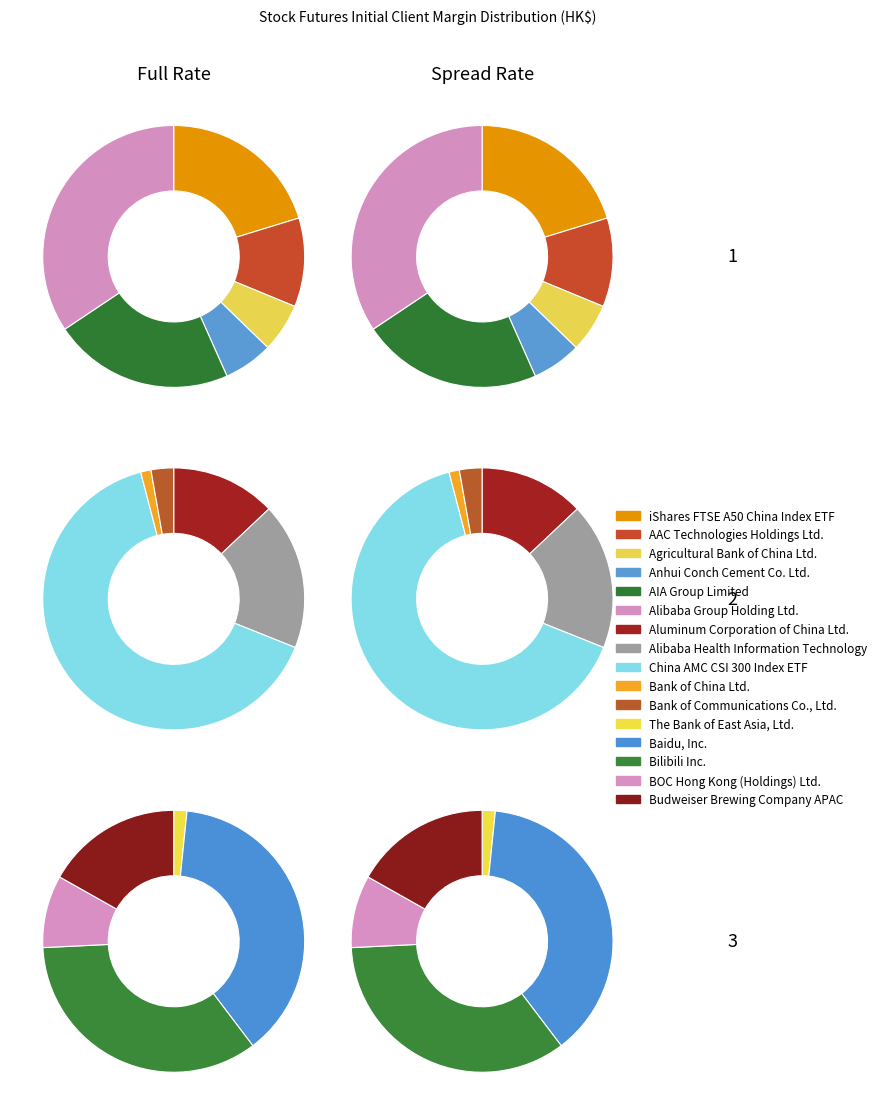

What is the change in value from Agricultural Bank of China Ltd. to Baidu, Inc.?

+3178